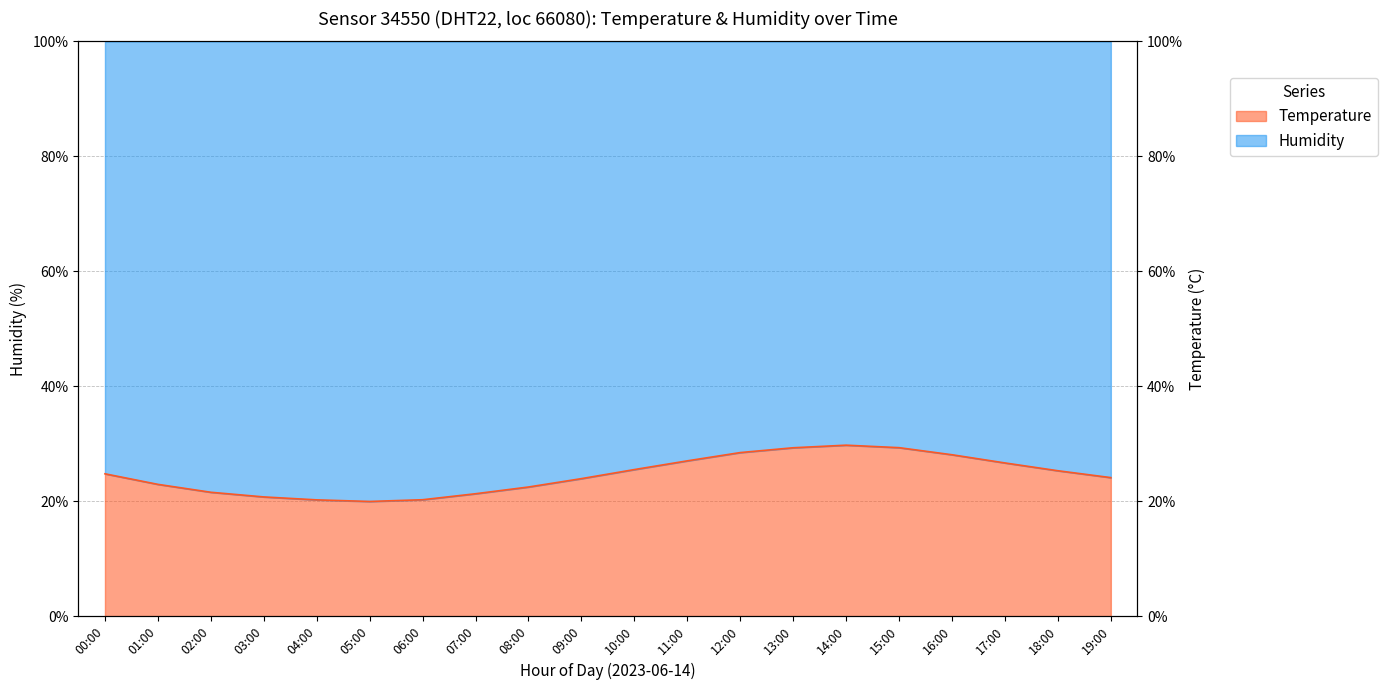

Reading left to right, what are all the values shown in this chart?

00:00=24.8	01:00=22.9	02:00=21.5	03:00=20.7	04:00=20.2	05:00=20.0	06:00=20.2	07:00=21.3	08:00=22.5	09:00=23.9	10:00=25.5	11:00=27.0	12:00=28.5	13:00=29.3	14:00=29.7	15:00=29.3	16:00=28.1	17:00=26.6	18:00=25.3	19:00=24.1